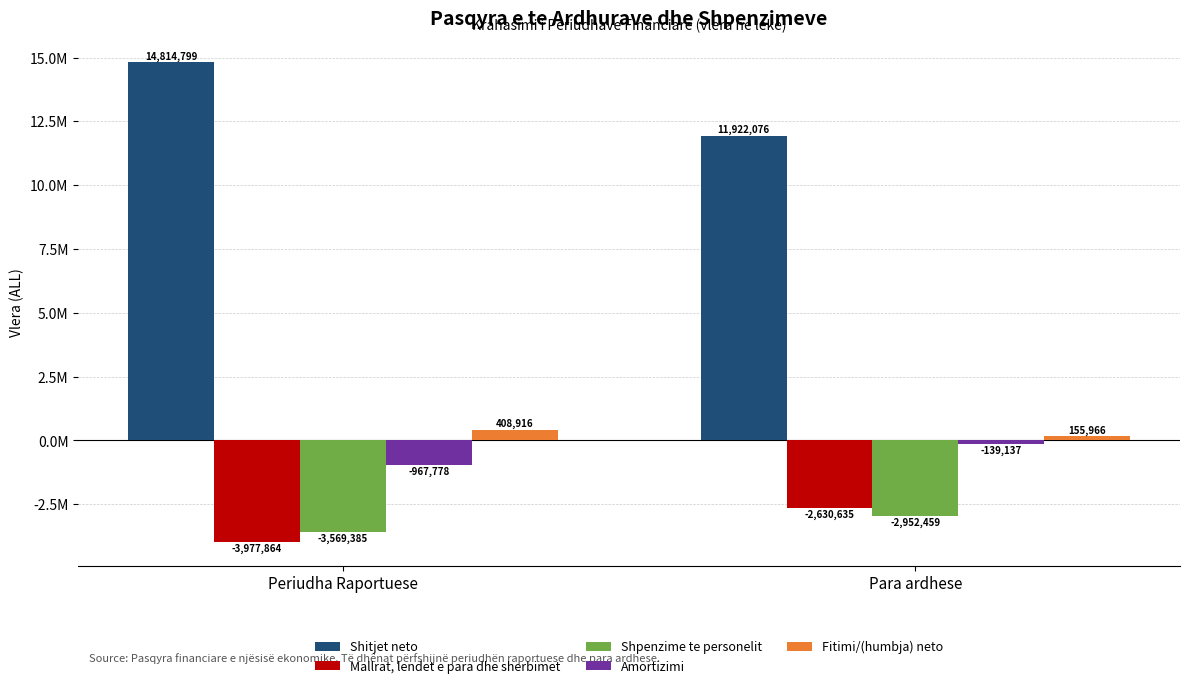

Are the bars horizontal?

No